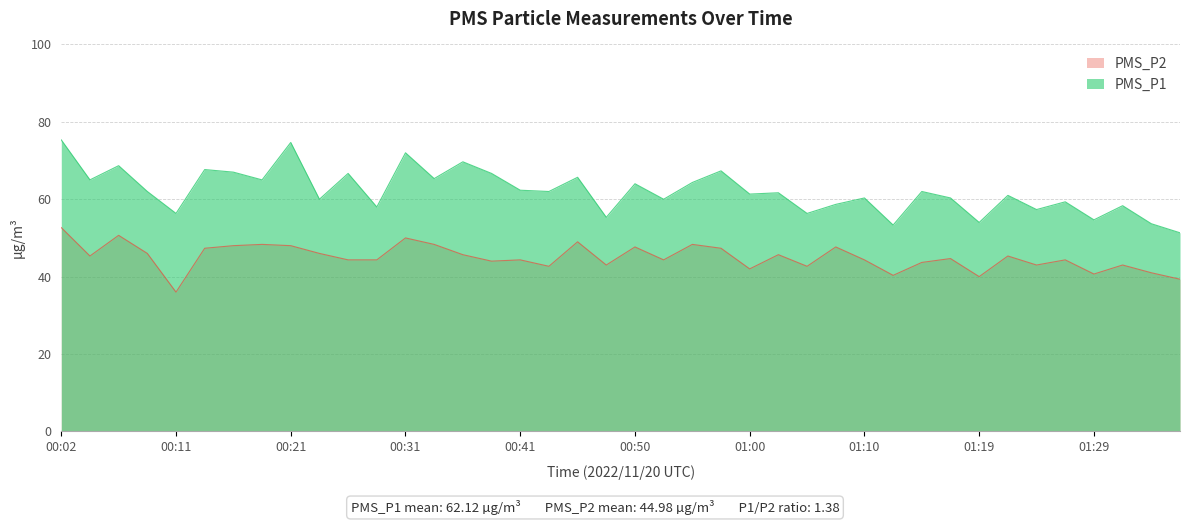

What is the average value of the PMS_P2 series?

45.0